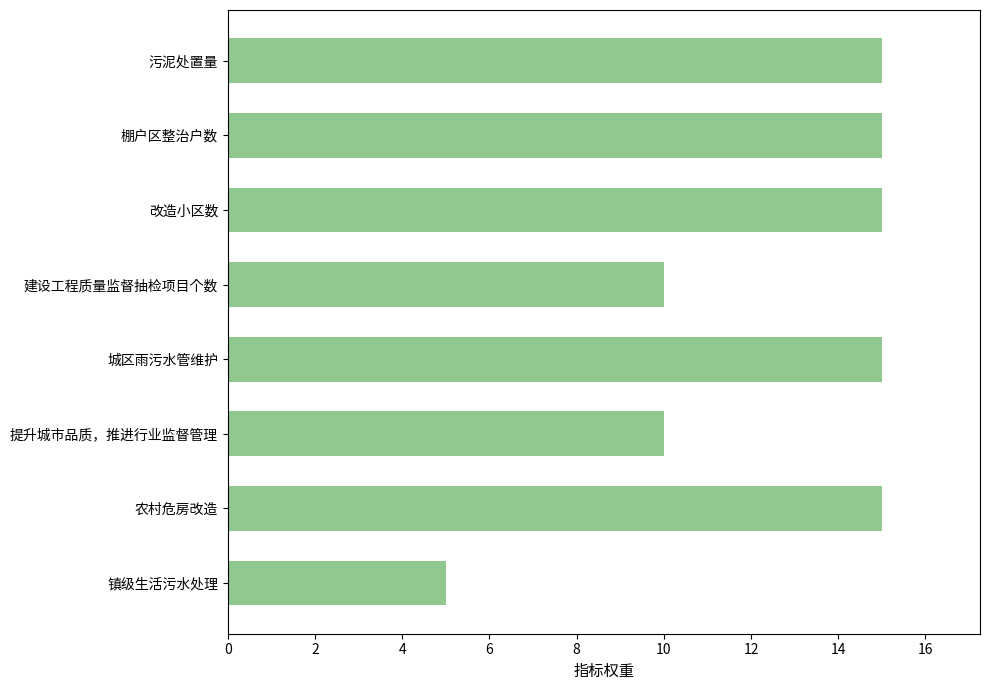

What is the change in value from 棚户区整治户数 to 镇级生活污水处理?

-10